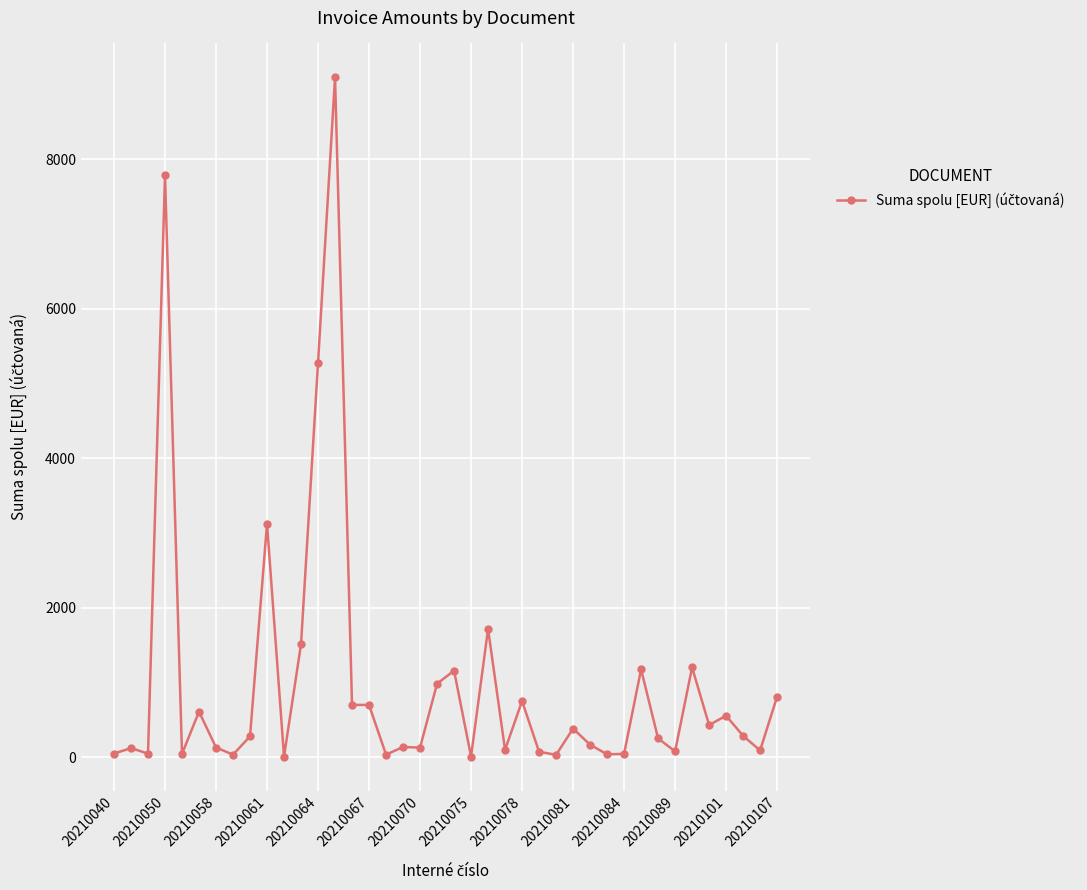

What is the maximum value shown in the chart?

9098.6